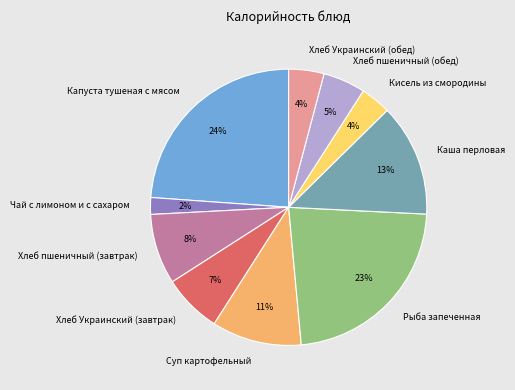

Is there a majority slice in this chart?

No